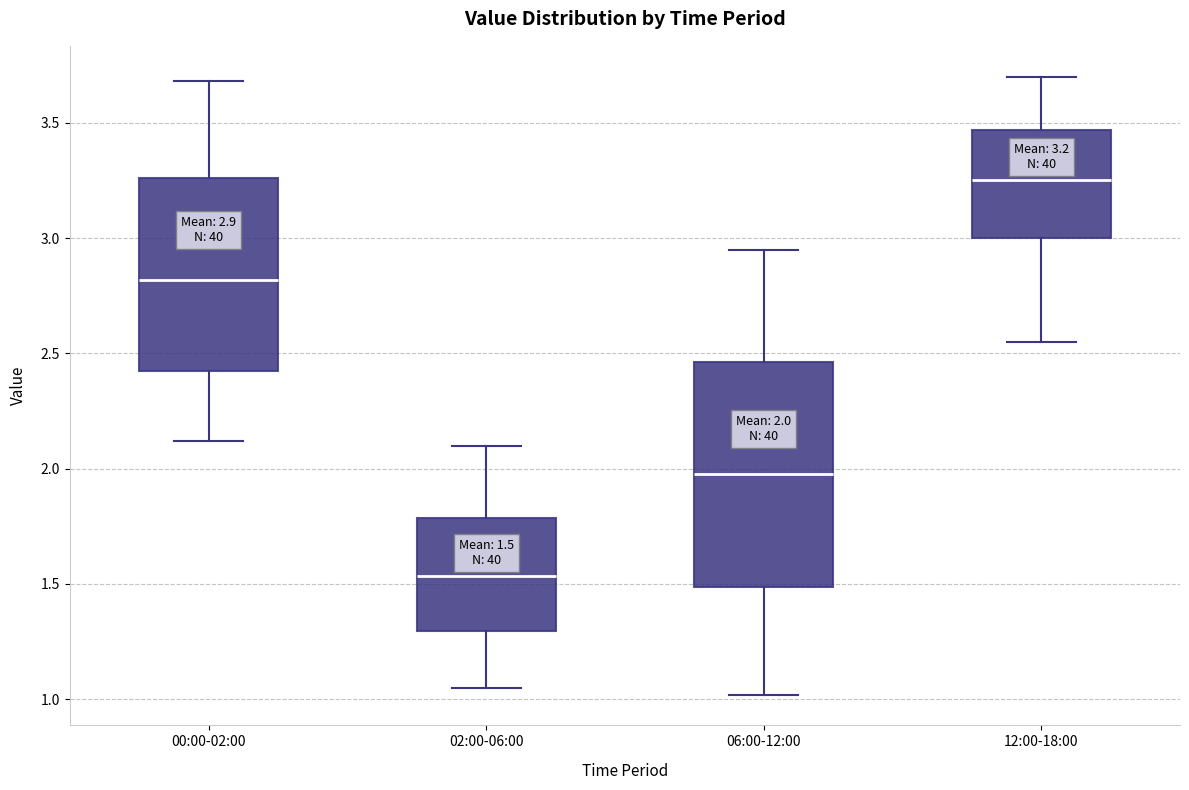

Which box has the lowest median line?

02:00-06:00